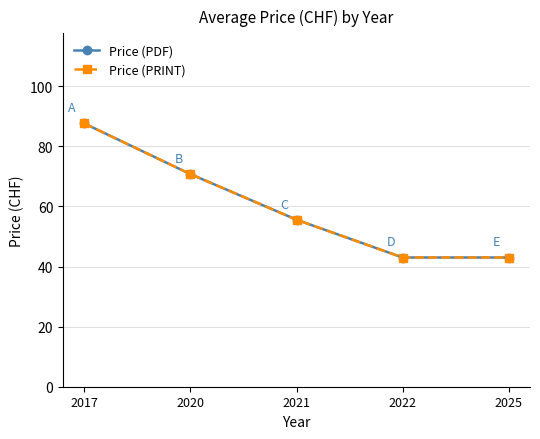

Does the chart have visible grid lines?

Yes